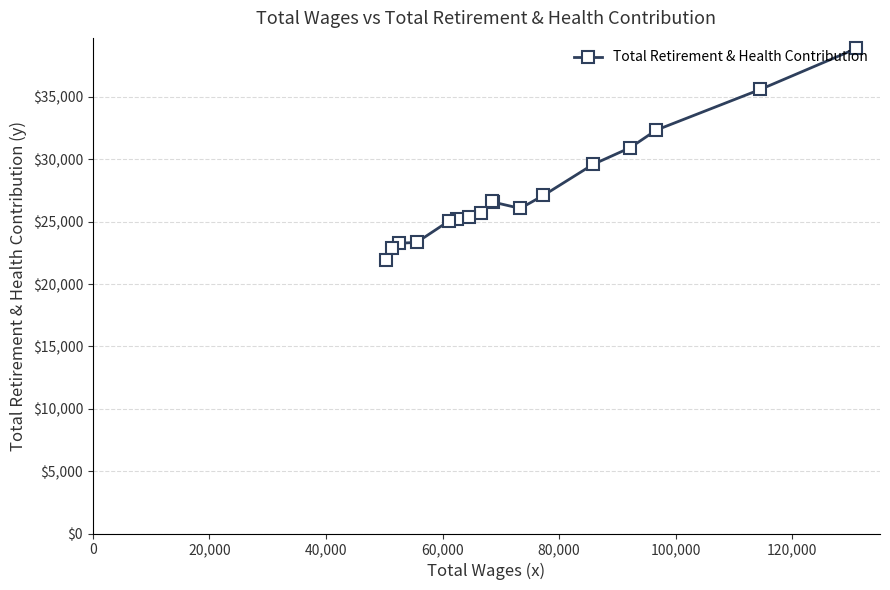

What is the maximum value shown in the chart?

38890